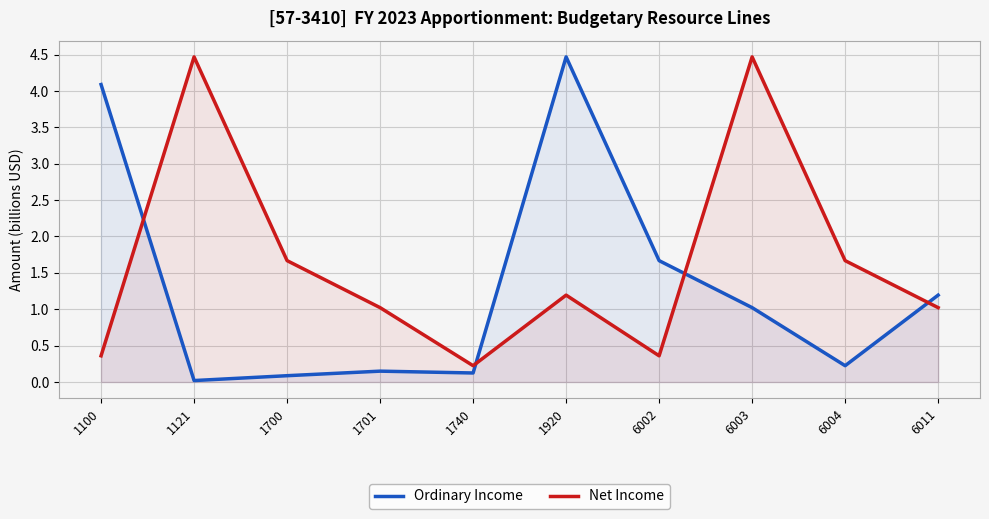

Which series has the widest spread of values?

Ordinary Income